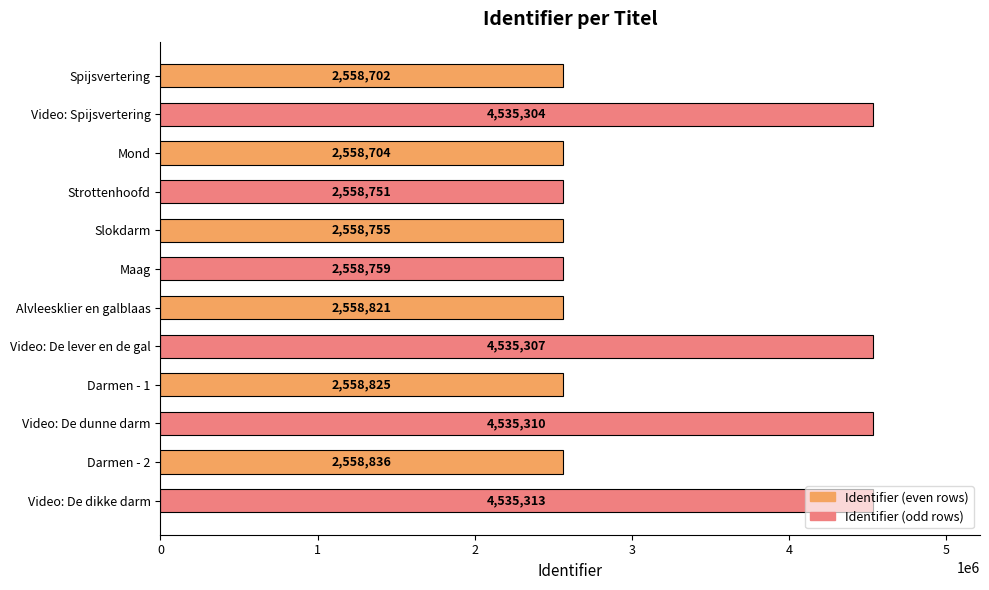

What is the change in value from Strottenhoofd to Alvleesklier en galblaas?

+70